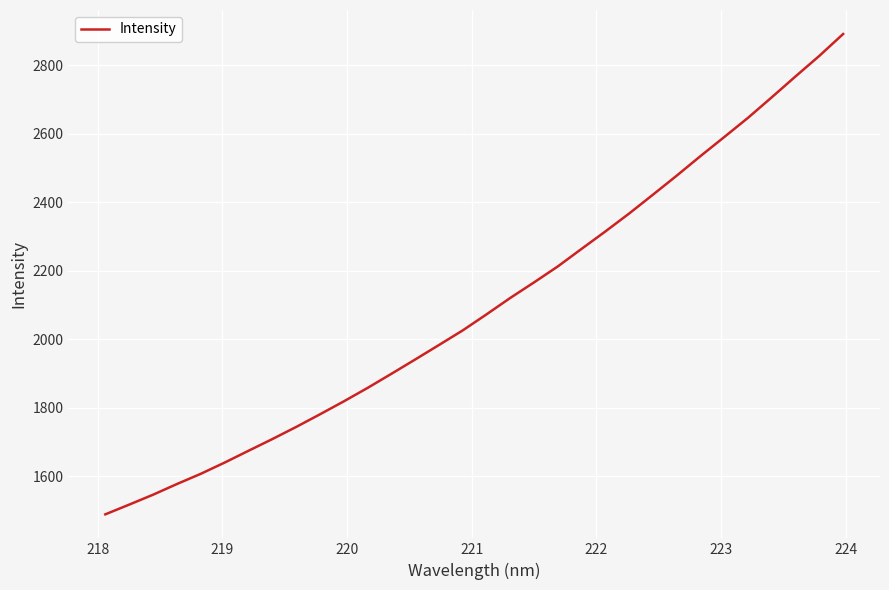

What is the maximum value shown in the chart?

2891.9